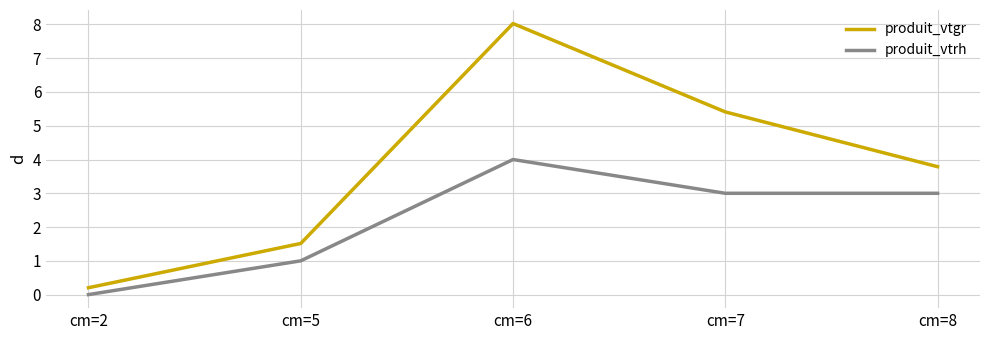

True or false: produit_vtrh and produit_vtgr intersect in this chart.

False